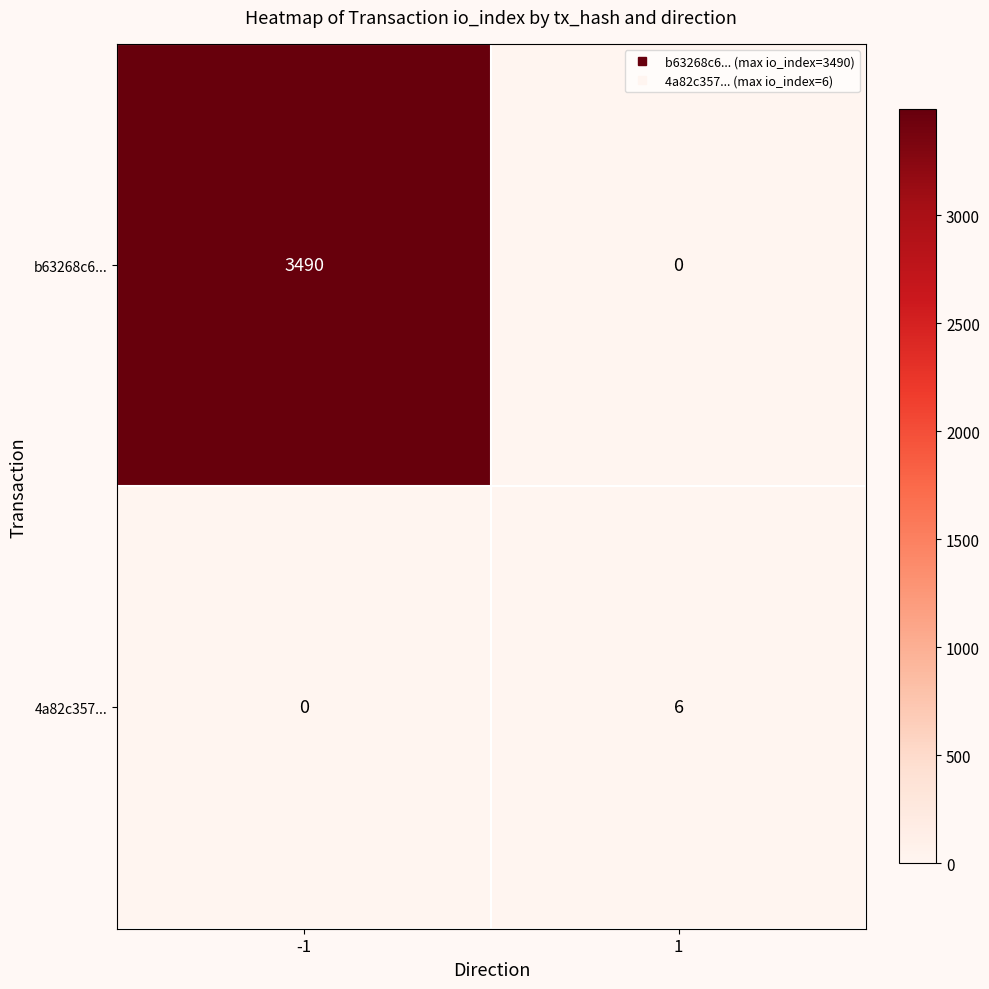

How many values in 4a82c357... are above zero?

1